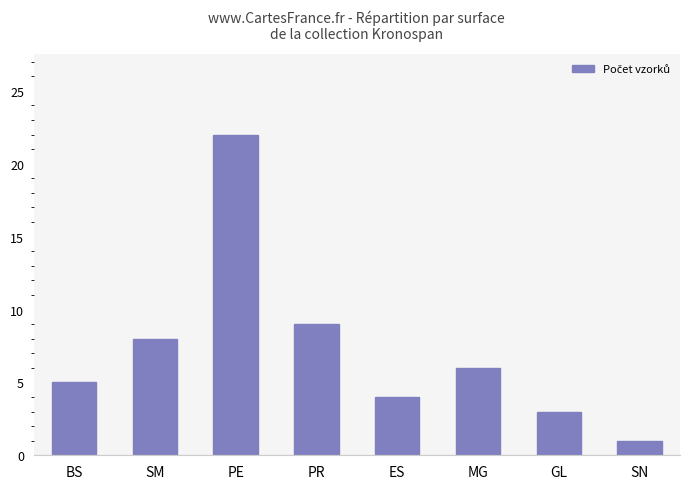

What is the sum of the values at SN and GL?

4